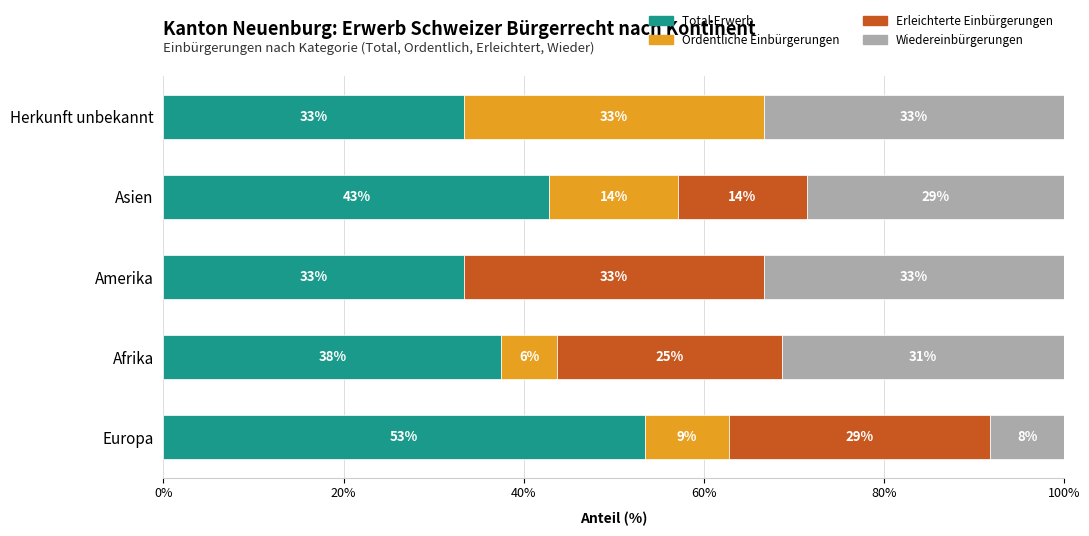

What are all the series names shown in the legend?

Total Erwerb, Ordentliche Einbürgerungen, Erleichterte Einbürgerungen, Wiedereinbürgerungen